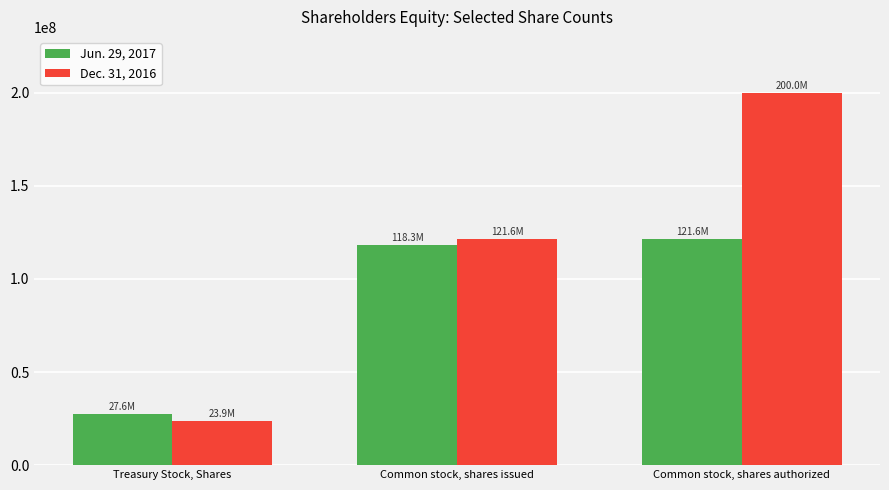

What is the difference between the maximum and minimum values in the Jun. 29, 2017 series?

94061574